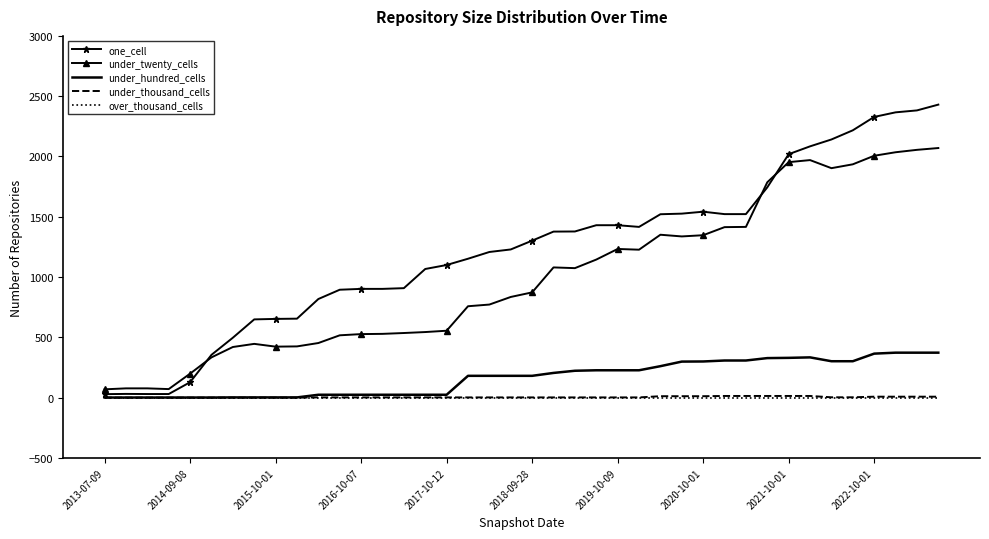

Which series has the widest spread of values?

one_cell